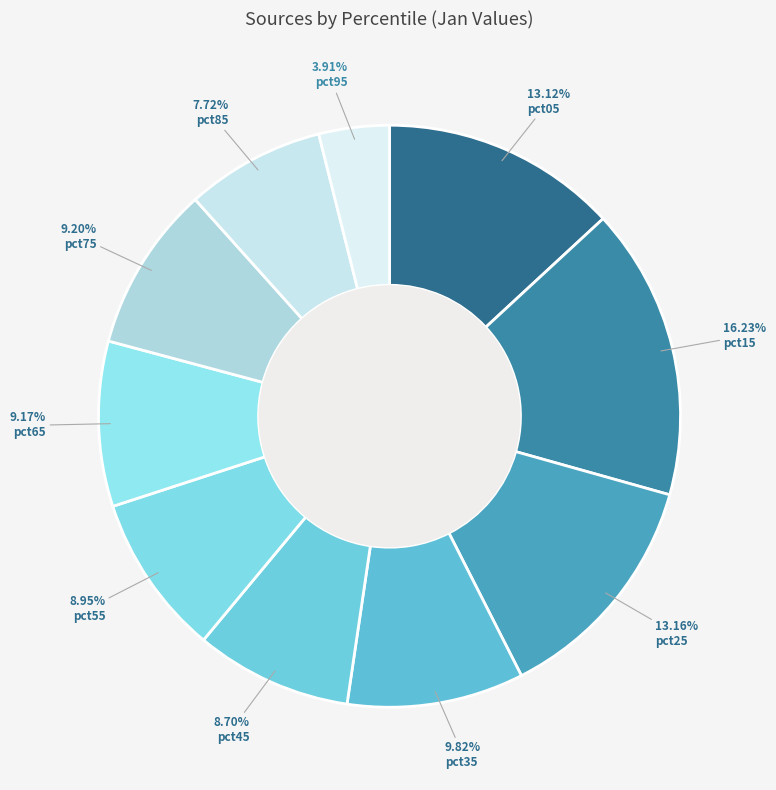

How many segments does this pie chart have?

10